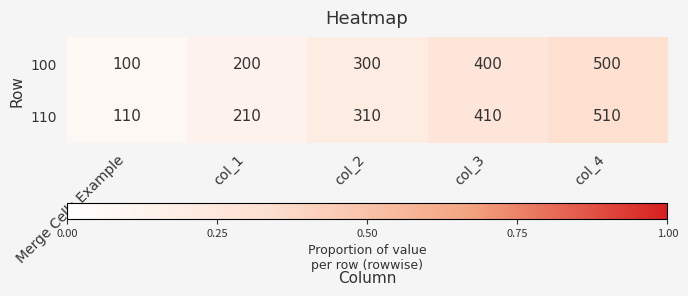

Which category has the lowest value across all series?

Merge Cells Example